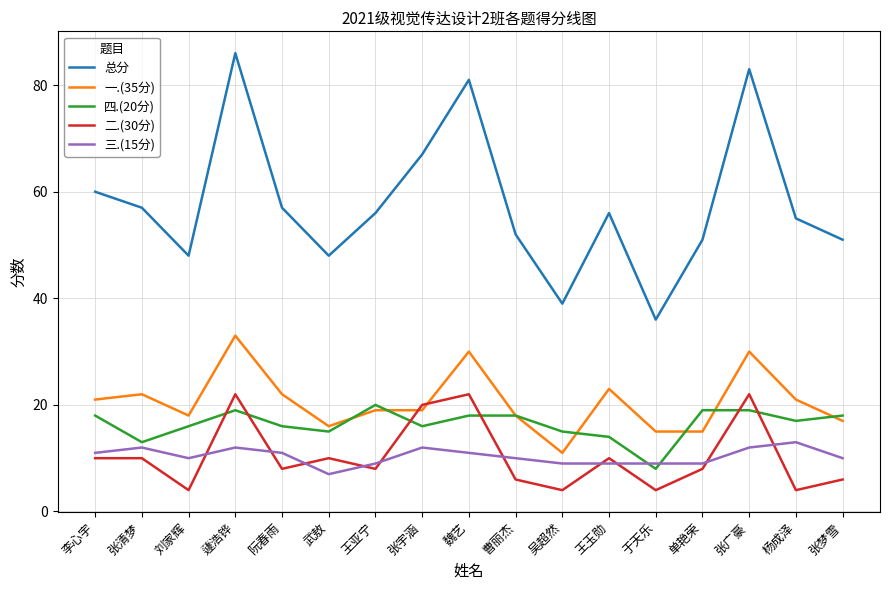

What is the spread (max minus min) of values at 阮春雨?

49